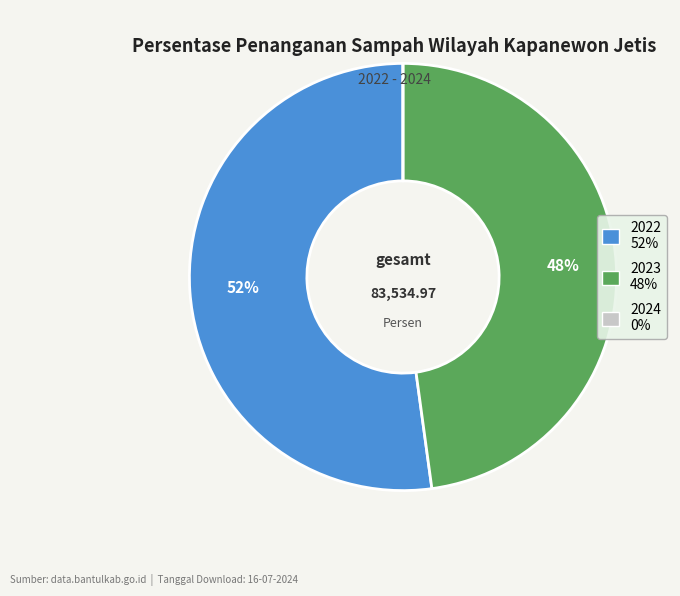

Which has a higher value, 2023 or 2022?

2022